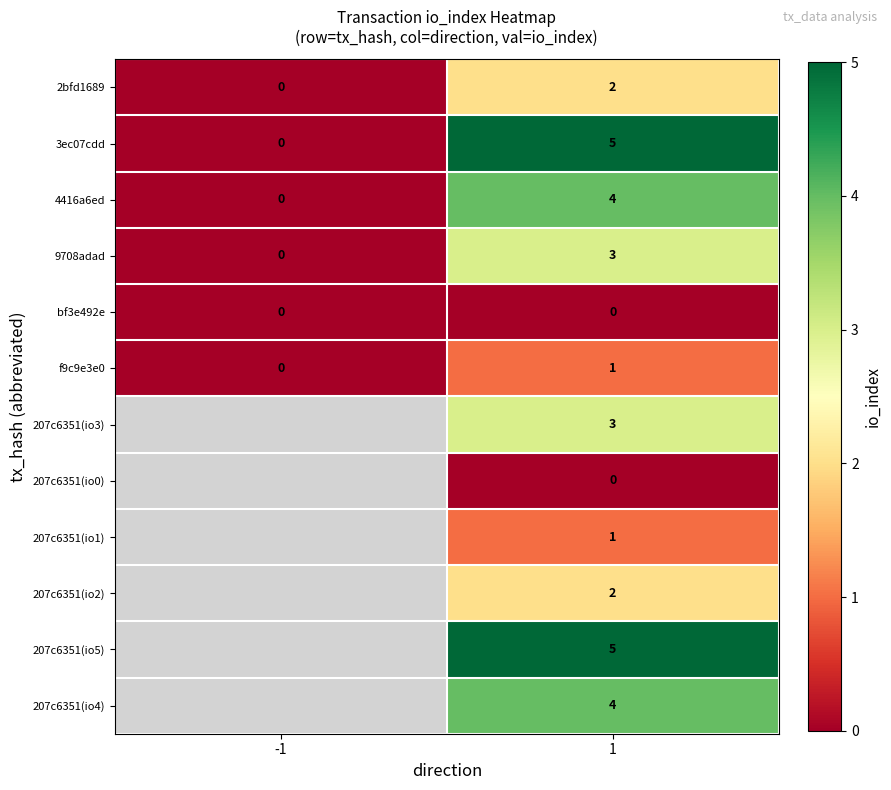

What is the difference between the highest and lowest values at 1?

5